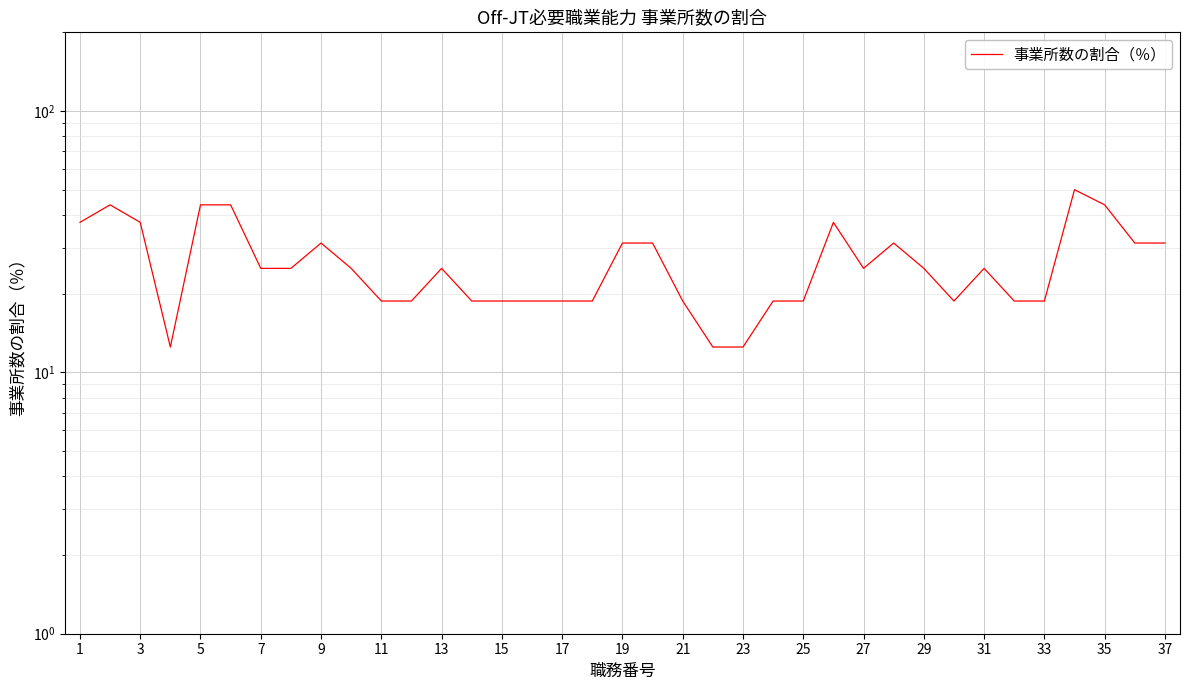

Between 23 and 35, which is larger?

23